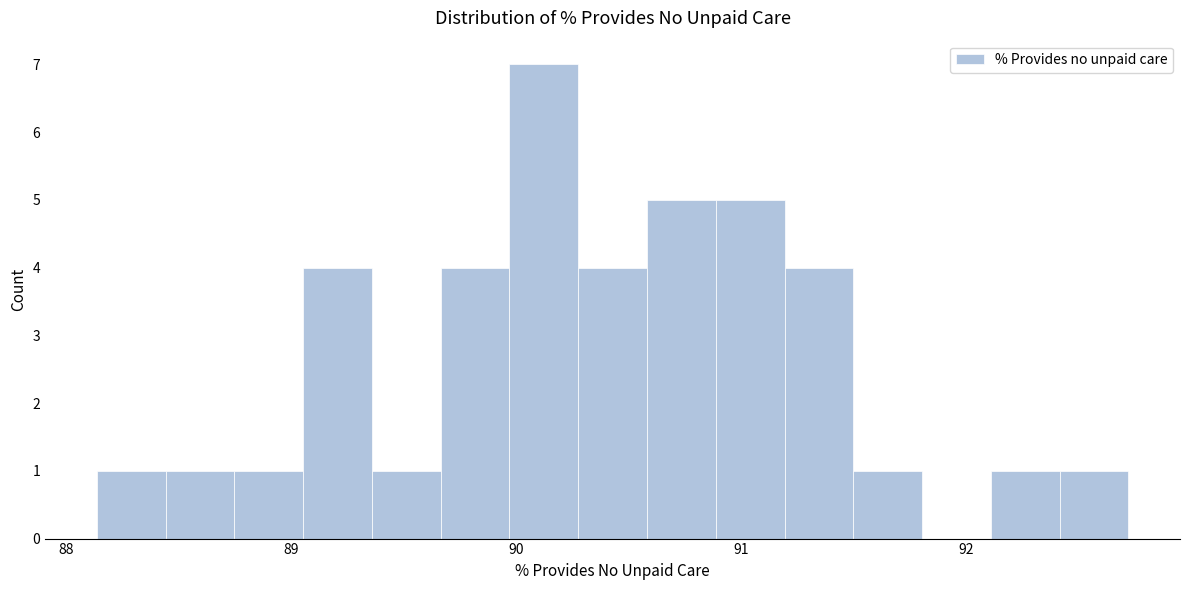

Read against the x-axis, roughly where is the centre of the tallest bar?

90.1